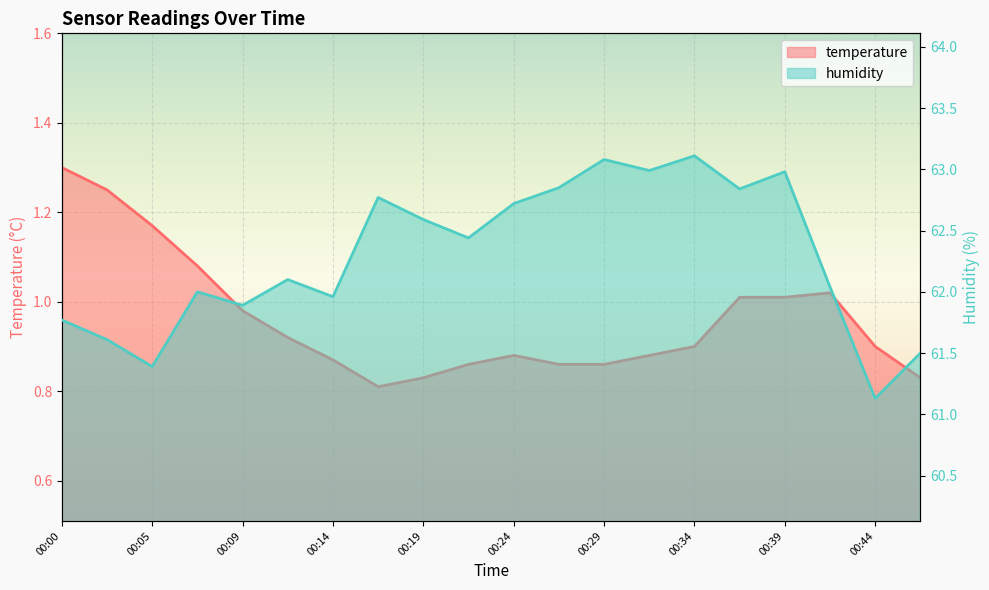

At which category does the chart reach its minimum across all series?

00:17